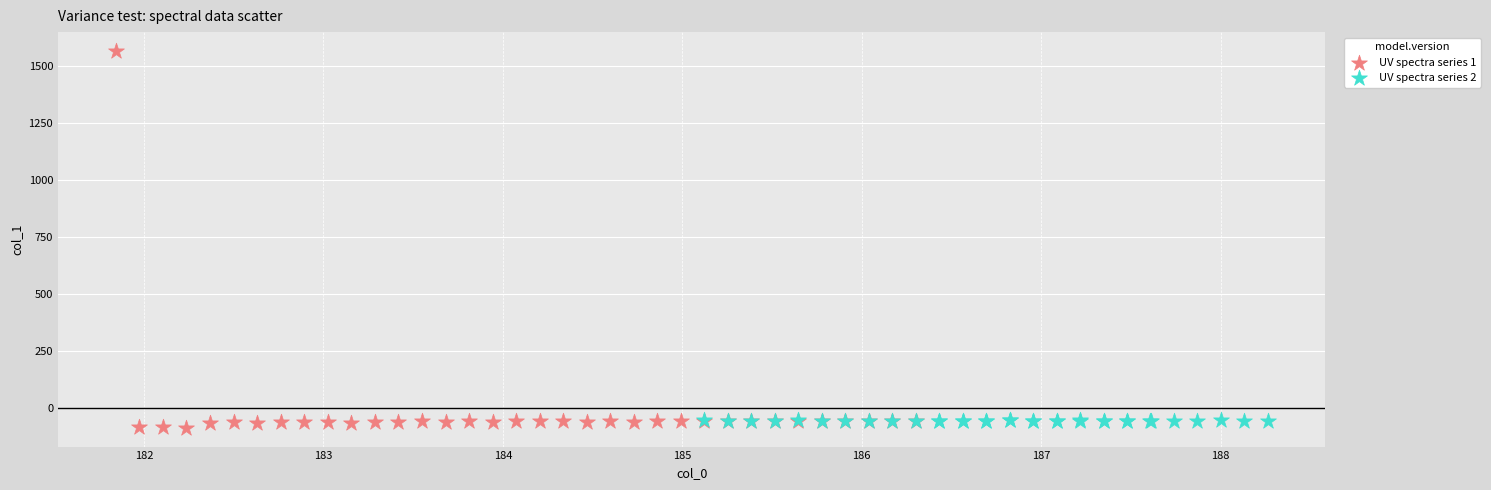

Which series reaches the maximum Y coordinate?

UV spectra series 1